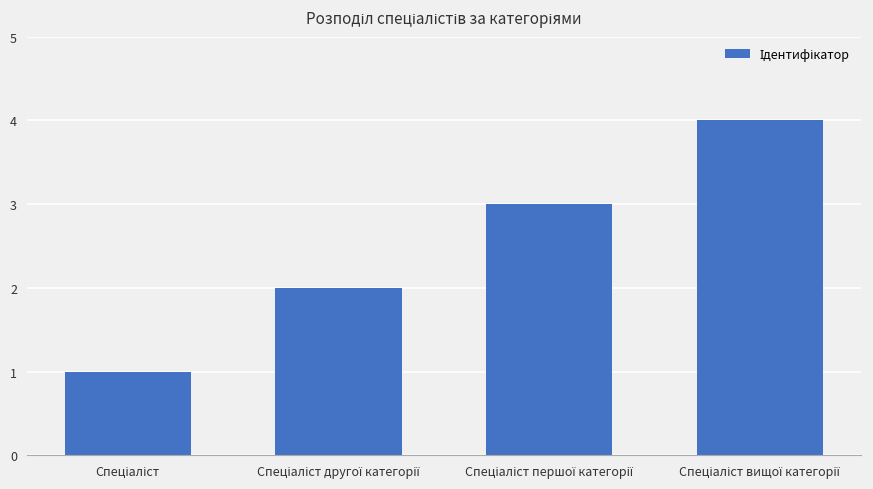

Reading left to right, transcribe all the data shown in this chart.

1	2	3	4